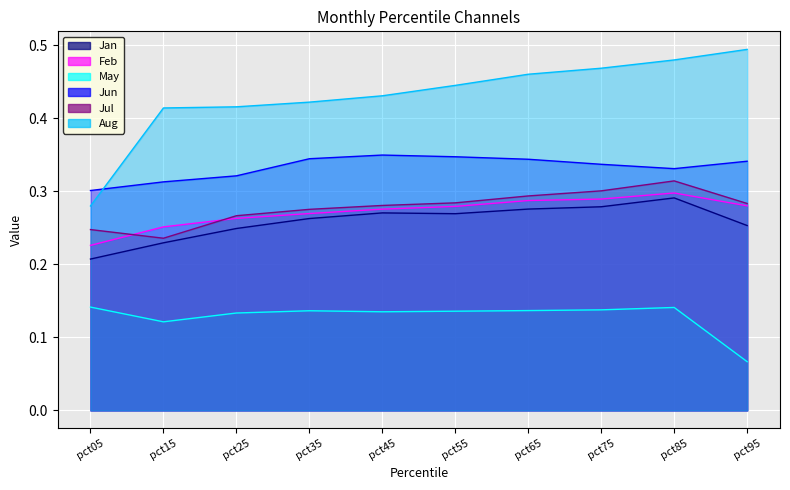

Reading left to right, what are all the values shown in this chart?

Jan: 0.2	0.2	0.2	0.3	0.3	0.3	0.3	0.3	0.3	0.3
Feb: 0.2	0.3	0.3	0.3	0.3	0.3	0.3	0.3	0.3	0.3
May: 0.1	0.1	0.1	0.1	0.1	0.1	0.1	0.1	0.1	0.1
Jun: 0.3	0.3	0.3	0.3	0.3	0.3	0.3	0.3	0.3	0.3
Jul: 0.2	0.2	0.3	0.3	0.3	0.3	0.3	0.3	0.3	0.3
Aug: 0.3	0.4	0.4	0.4	0.4	0.4	0.5	0.5	0.5	0.5